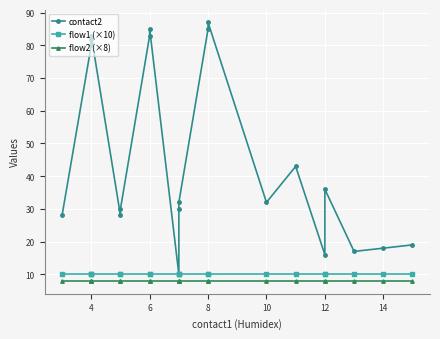

Reading right to left, list all the values displayed in this chart.

contact2: 19	18	17	36	16	43	32	87	85	32	30	10	85	83	30	28	83	82	80	28
flow1 (×10): 10	10	10	10	10	10	10	10	10	10	10	10	10	10	10	10	10	10	10	10
flow2 (×8): 8	8	8	8	8	8	8	8	8	8	8	8	8	8	8	8	8	8	8	8